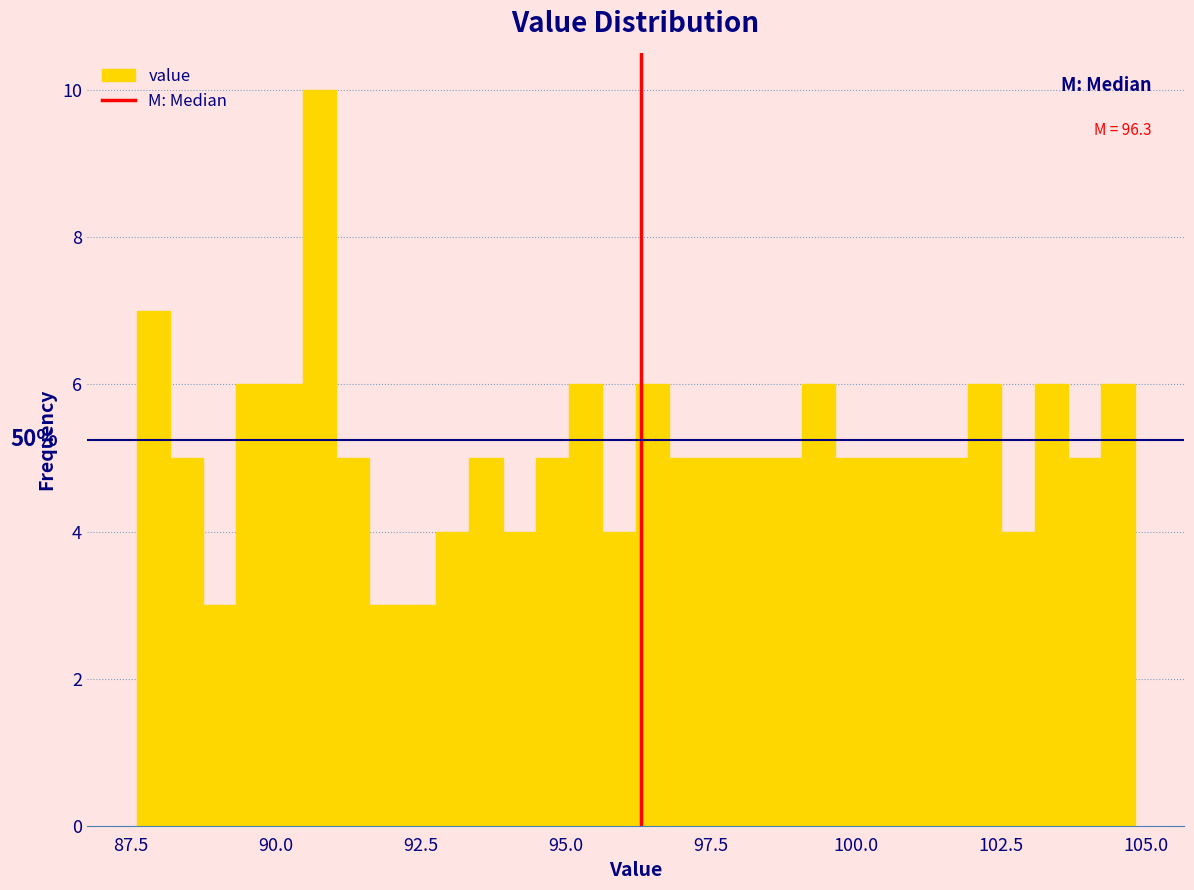

Around what value on the x-axis is the tallest bar? Give the approximate position of its centre, as read against the axis.

91.0